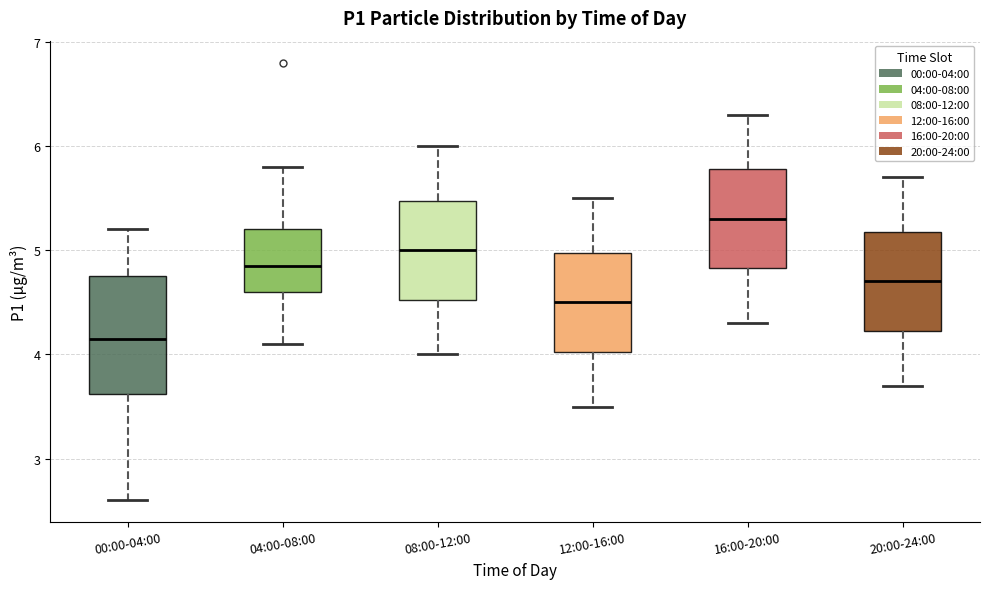

Comparing the boxes themselves (not the whiskers), which one is the tallest?

00:00-04:00